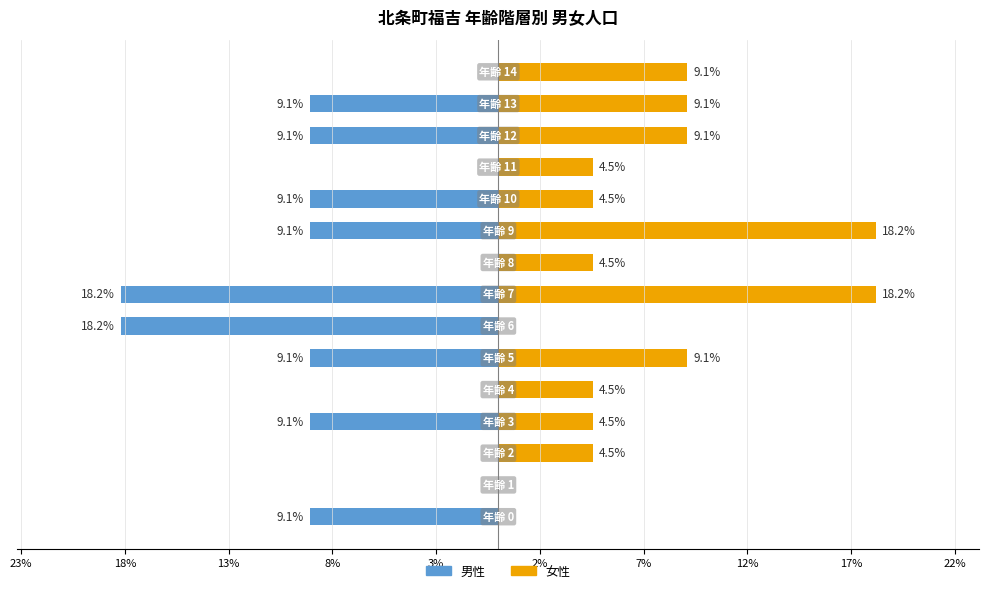

What is the sum of the 男性 values at 2% and 10?

-18.2